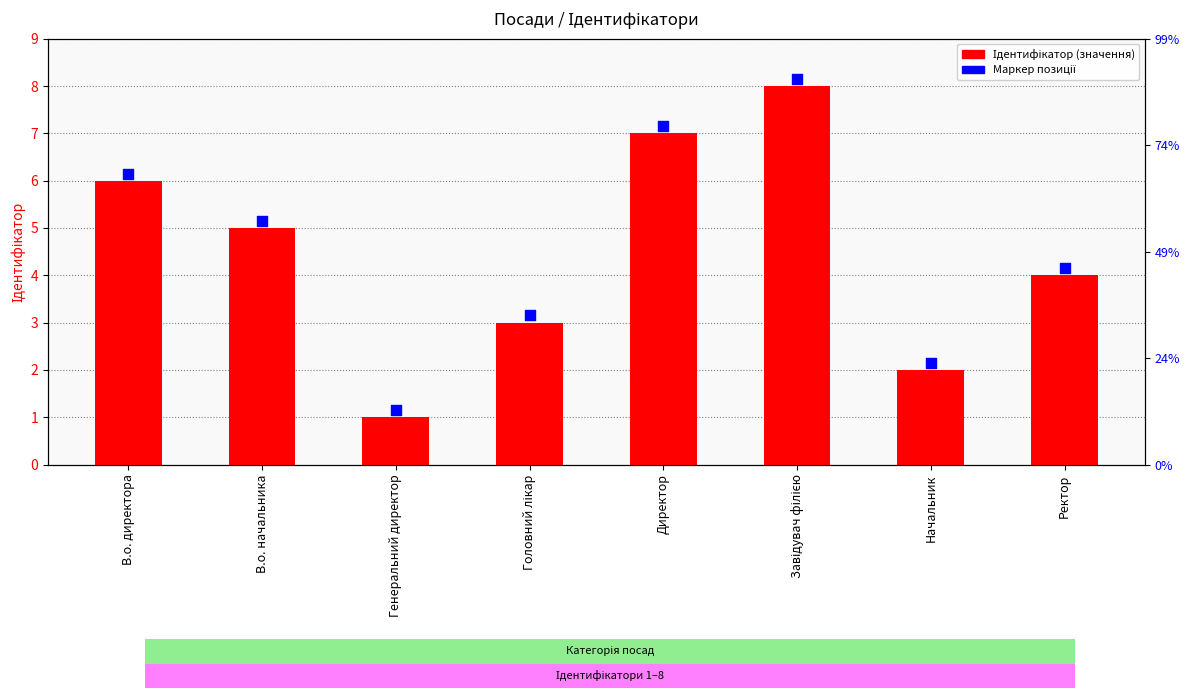

Which series contains the highest Y value?

Маркер позиції